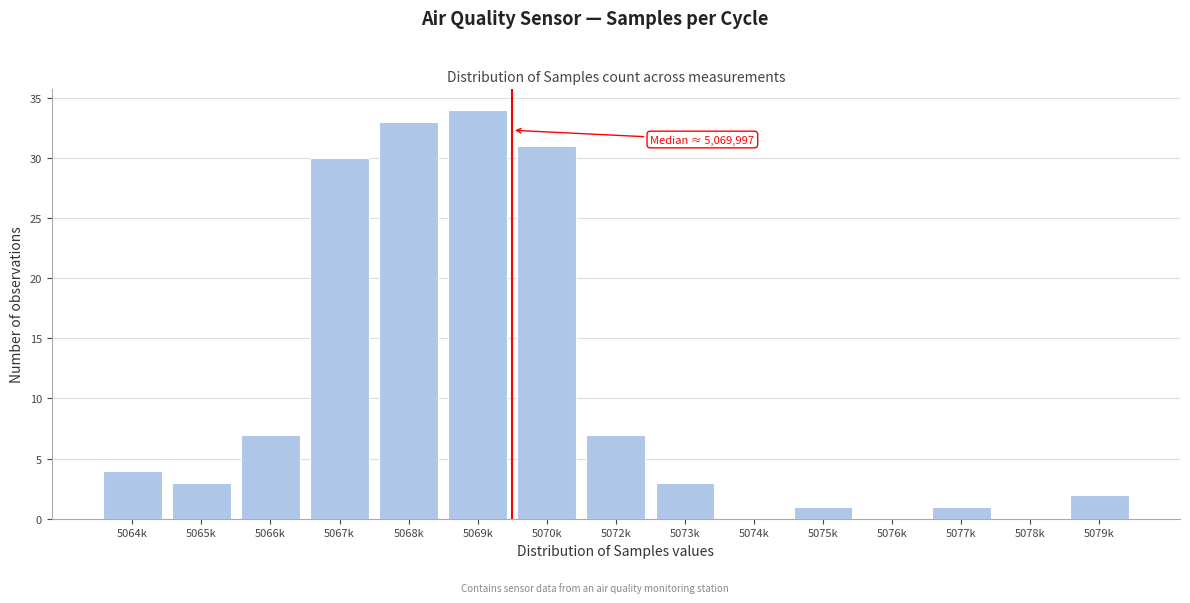

Reading left to right, extract all data points from this chart.

5064k=4	5065k=3	5066k=7	5067k=30	5068k=33	5069k=34	5070k=31	5072k=7	5073k=3	5074k=0	5075k=1	5076k=0	5077k=1	5078k=0	5079k=2